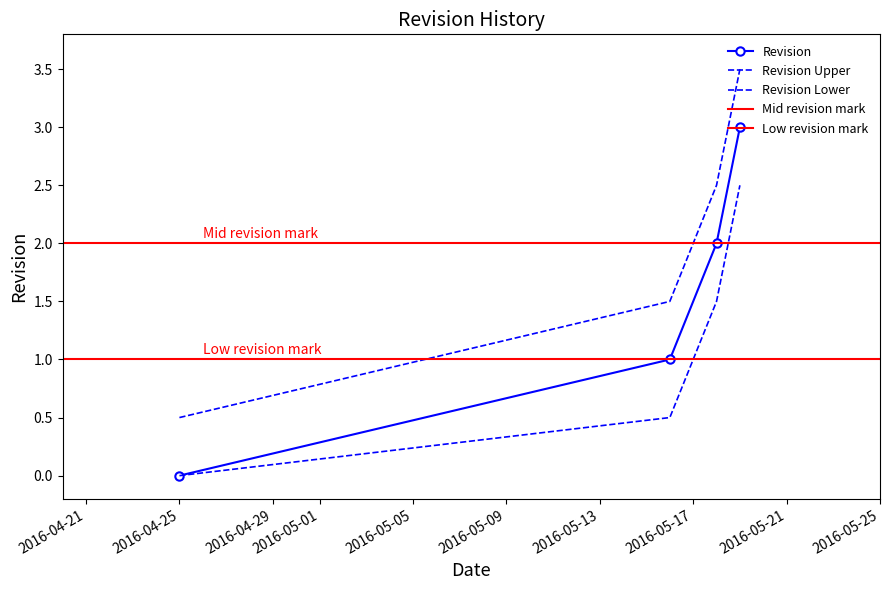

What is the greatest value displayed?

3